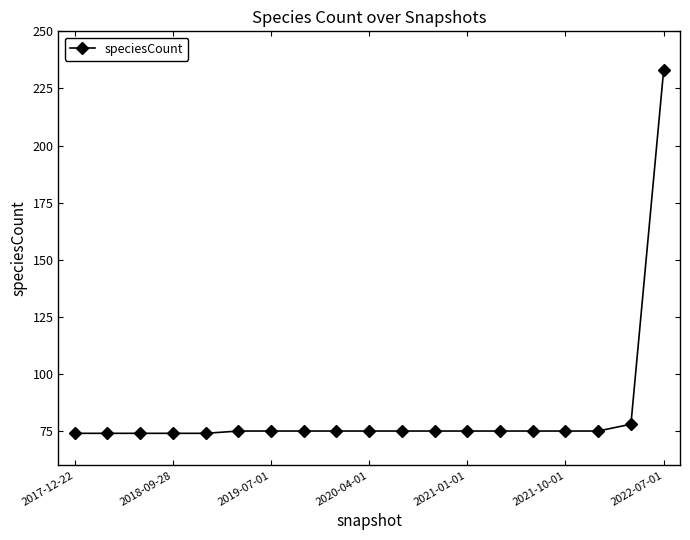

What is the value of the 7th point from the left?

75